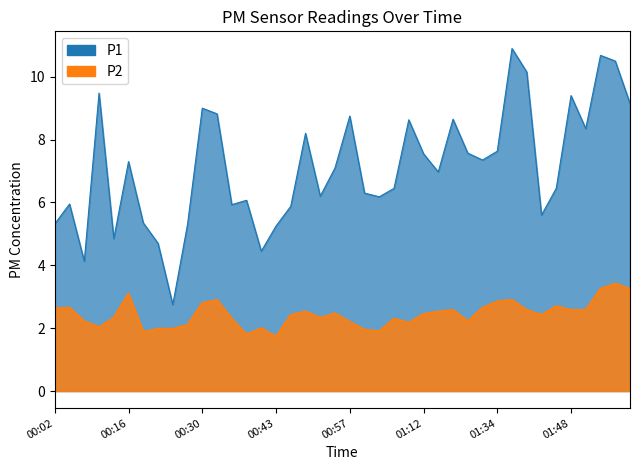

Which series has the widest spread of values?

P1